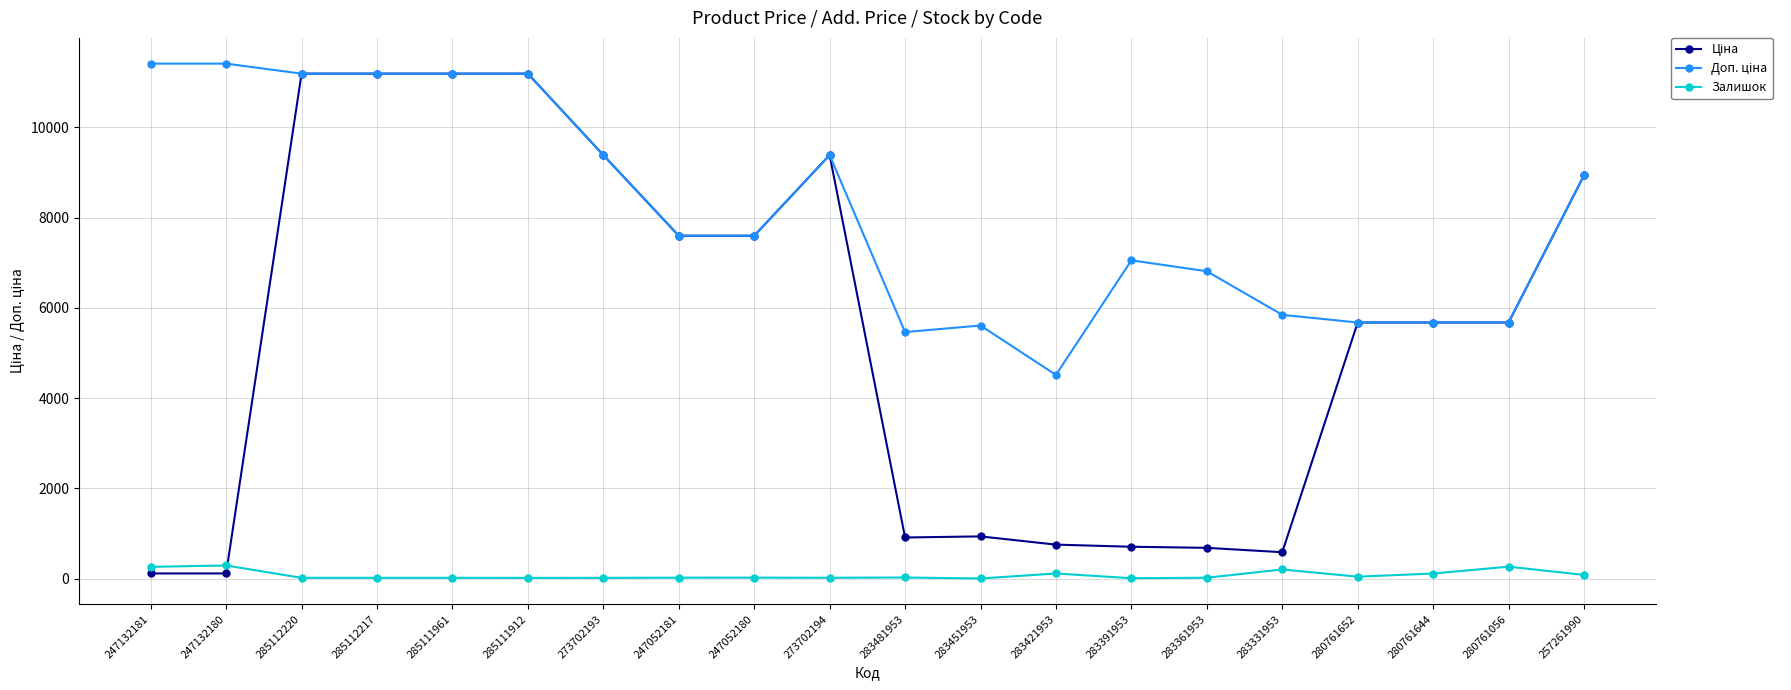

How many lines are shown in the chart?

3